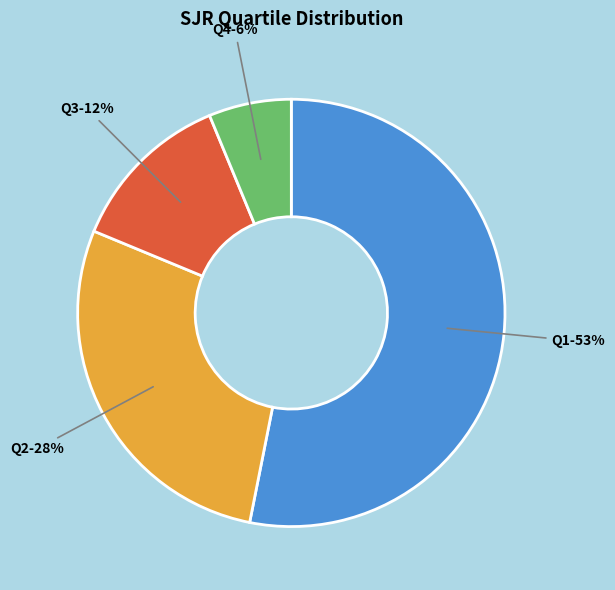

To the nearest percent, what is the difference between the largest and smallest slice percentages?

47%